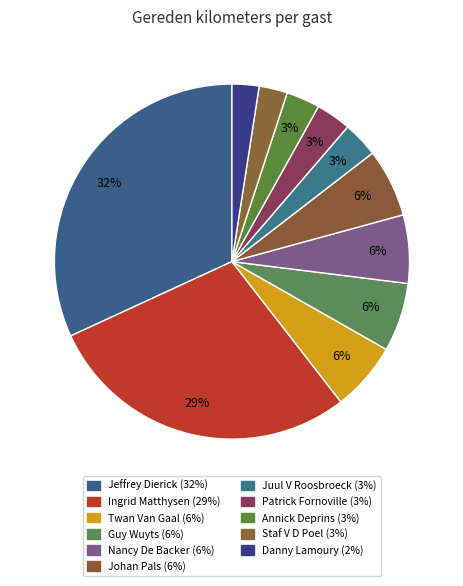

Between Twan Van Gaal and Guy Wuyts, which is larger?

Twan Van Gaal